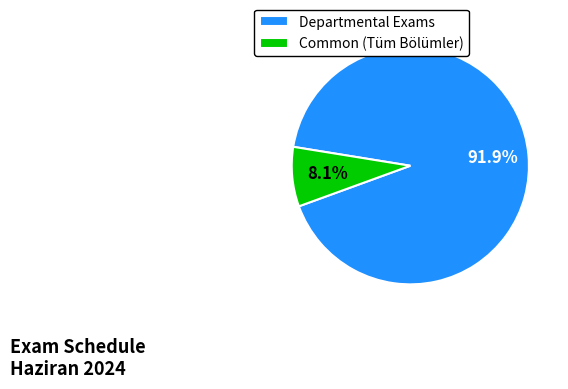

What percentage do Departmental Exams and Common (Tüm Bölümler) together represent?

100.0%